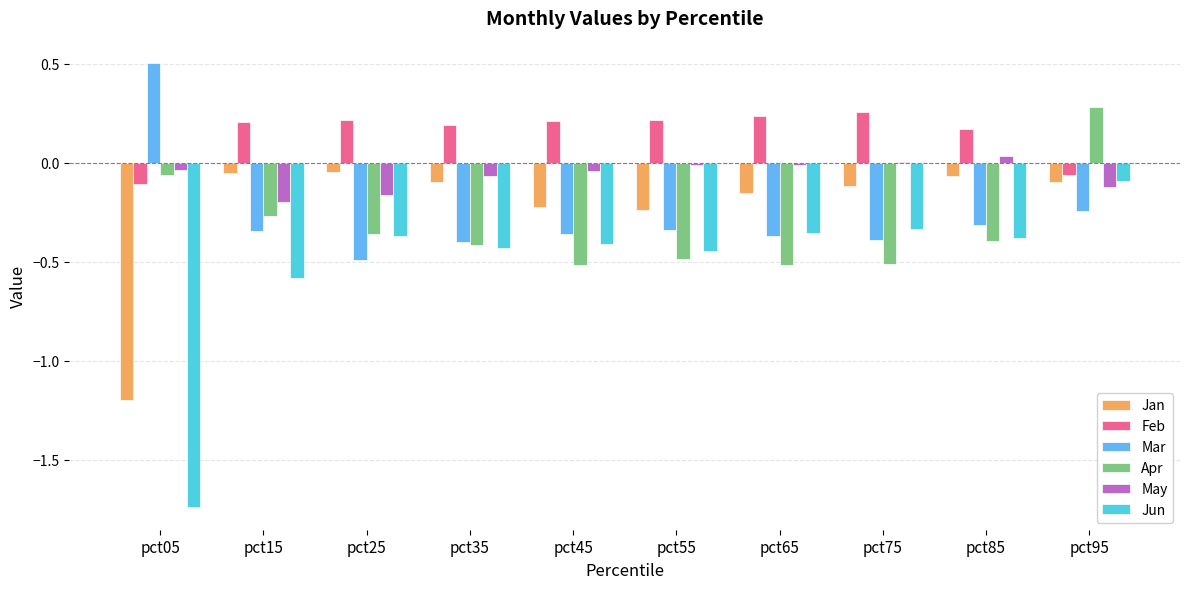

Between pct75 and pct95, which series saw the biggest shift?

Apr